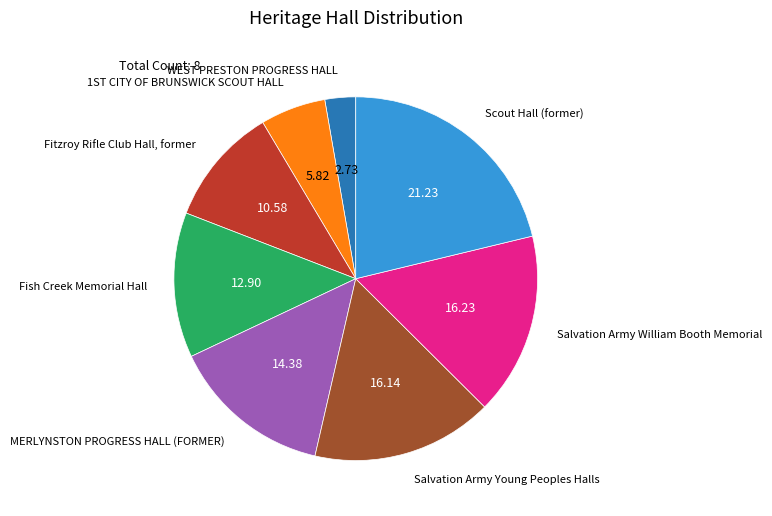

True or false: Scout Hall (former) accounts for 34% of the total.

False